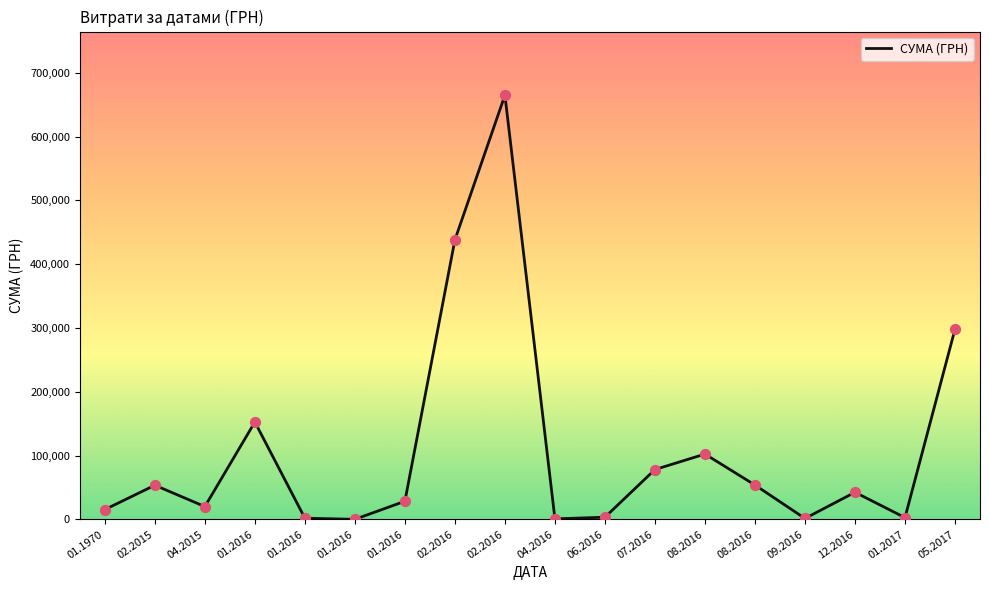

What is the change in value from 04.2015 to 02.2016?

+644696.5